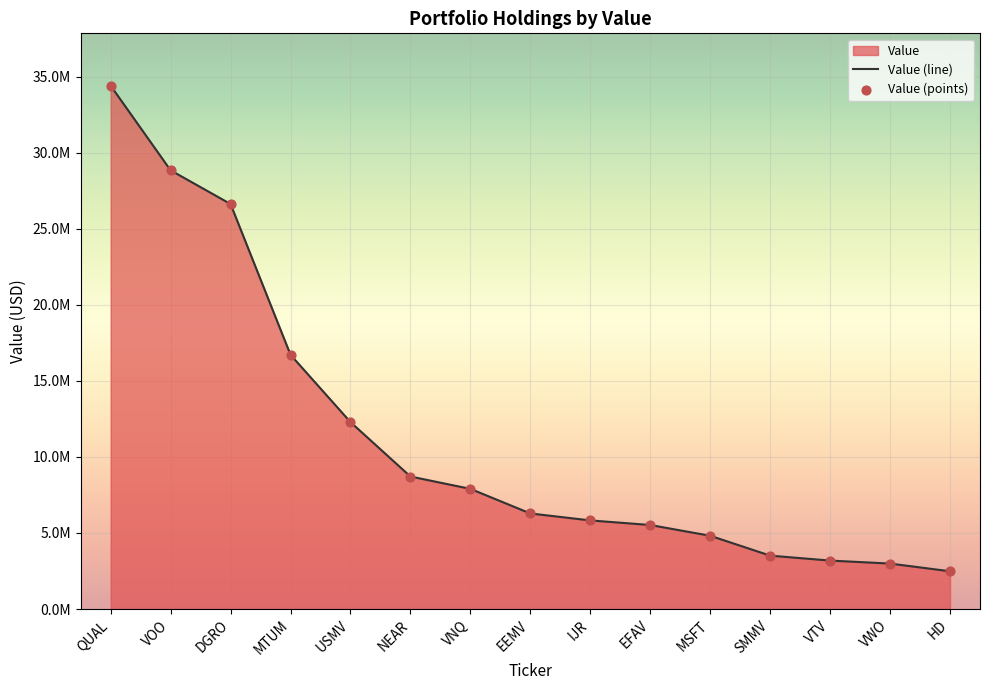

What is the total value across all series at VWO?

5978000